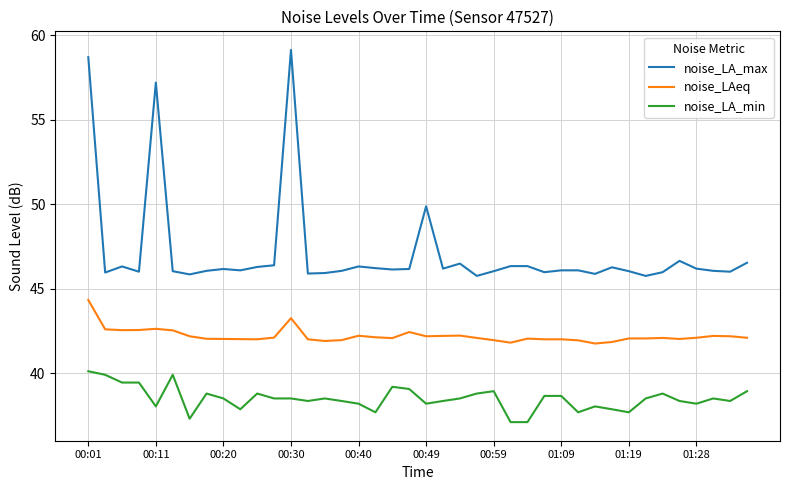

What is the difference between the maximum and minimum values in the noise_LA_min series?

3.0